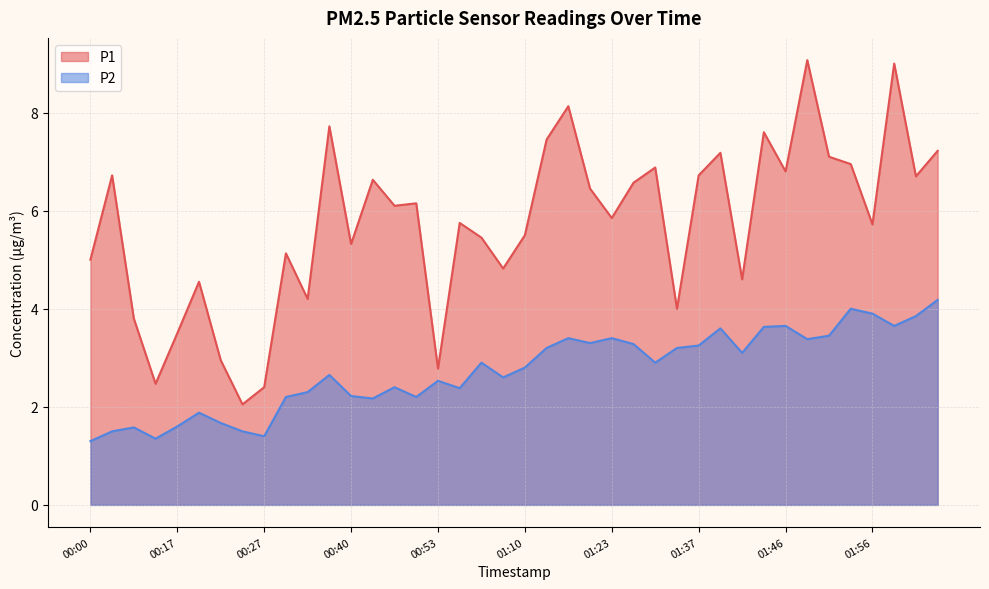

True or false: P2 has more than 2 points higher than both neighbors.

True